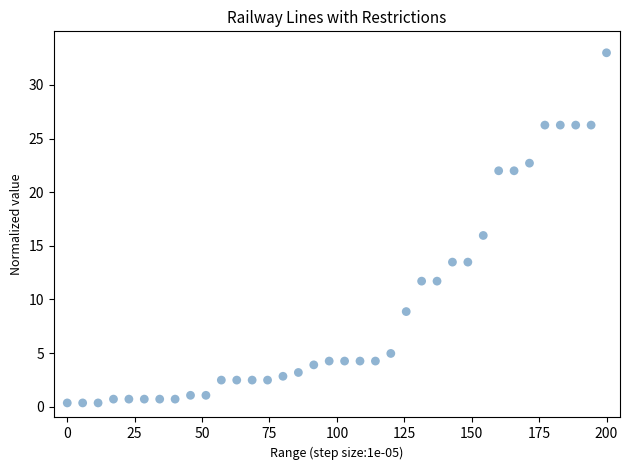

What is the range of Y values (max minus min)?

32.6